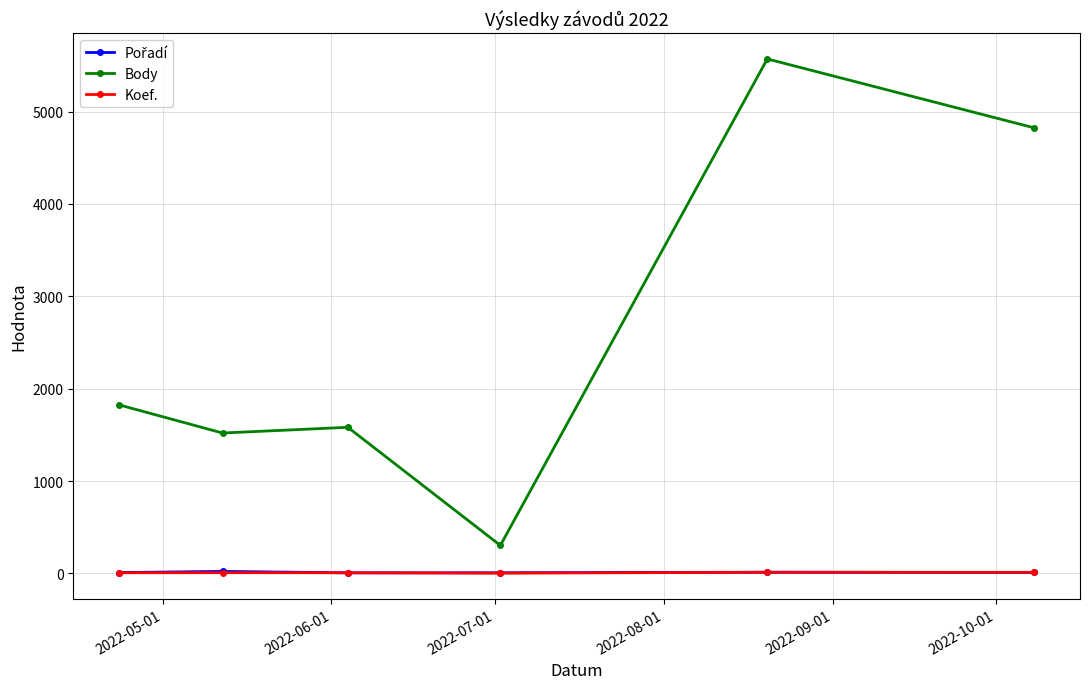

What is the maximum value for Body?

5570